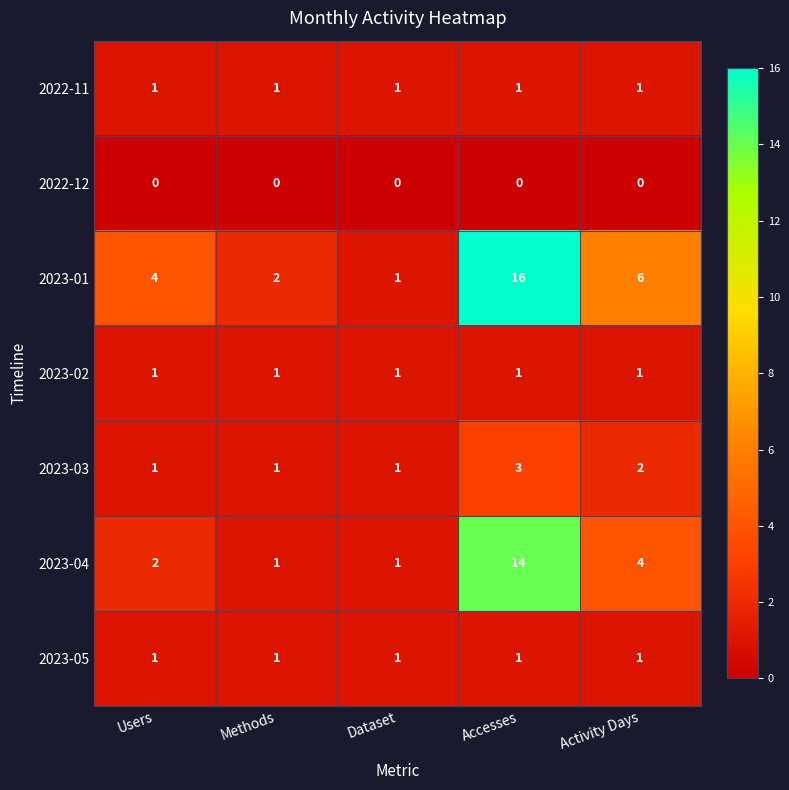

How many 2023-03 values are between 1 and 2?

4